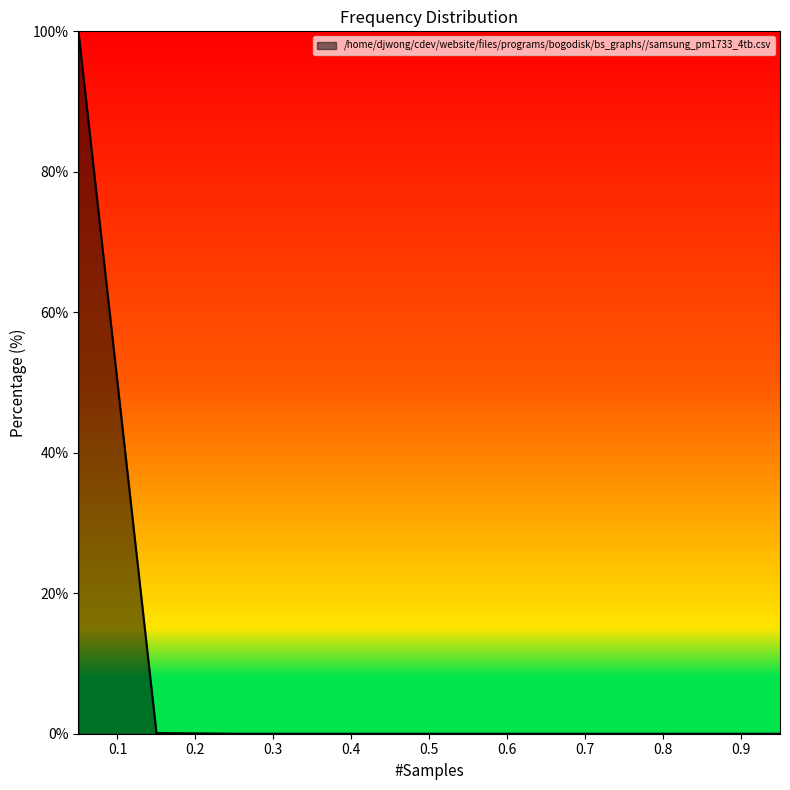

What is the maximum value shown in the chart?

99.9